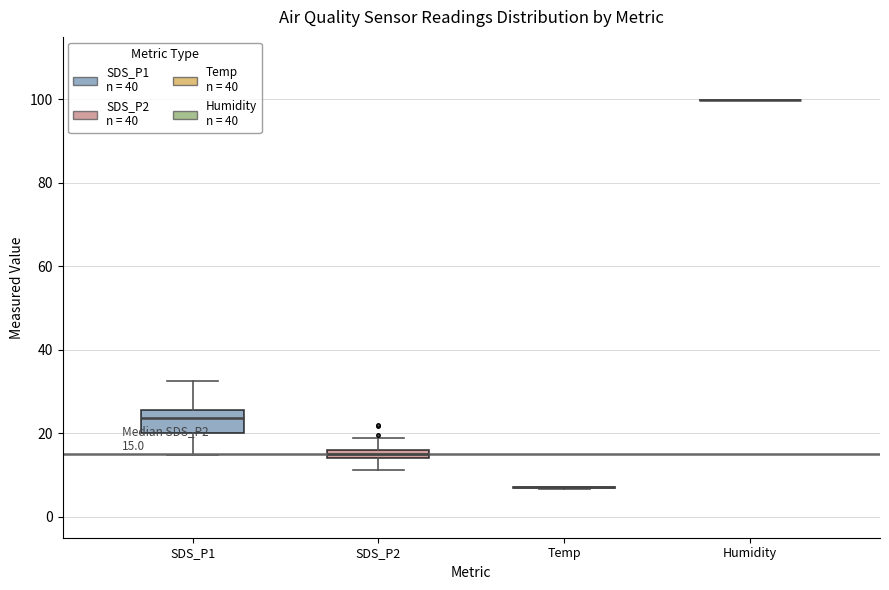

Which box is the tallest, from its lower edge to its upper edge?

SDS_P1